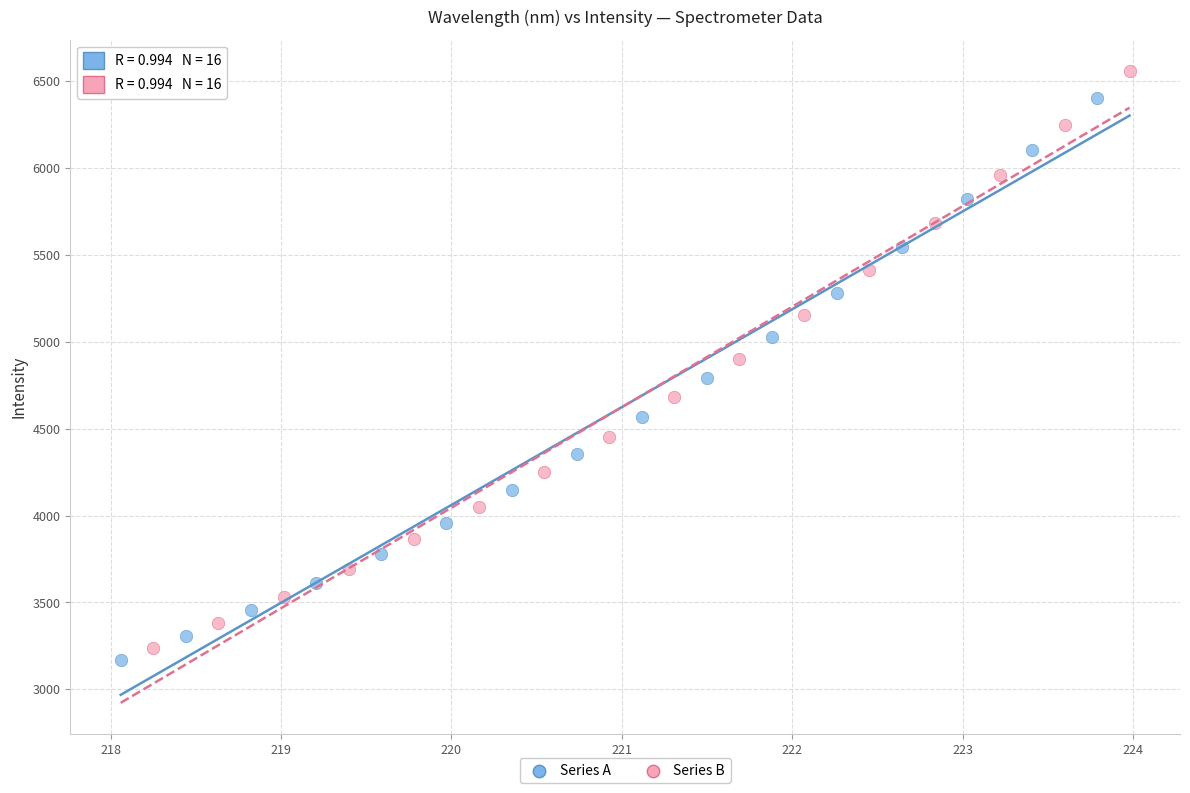

Which series has the widest spread of Y values?

Series B